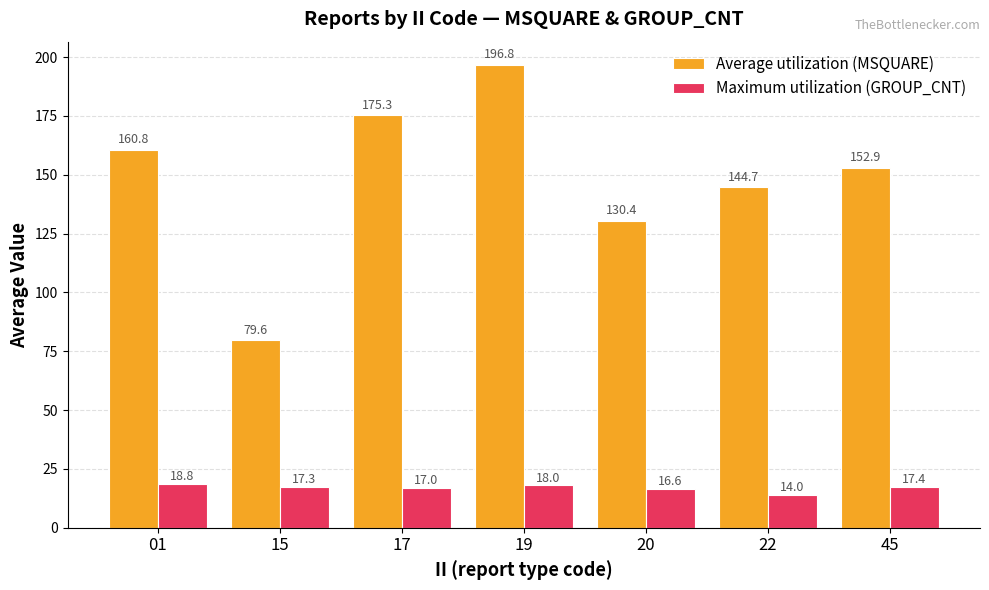

The value of Maximum utilization (GROUP_CNT) at 45 is 5.5. True or false?

False